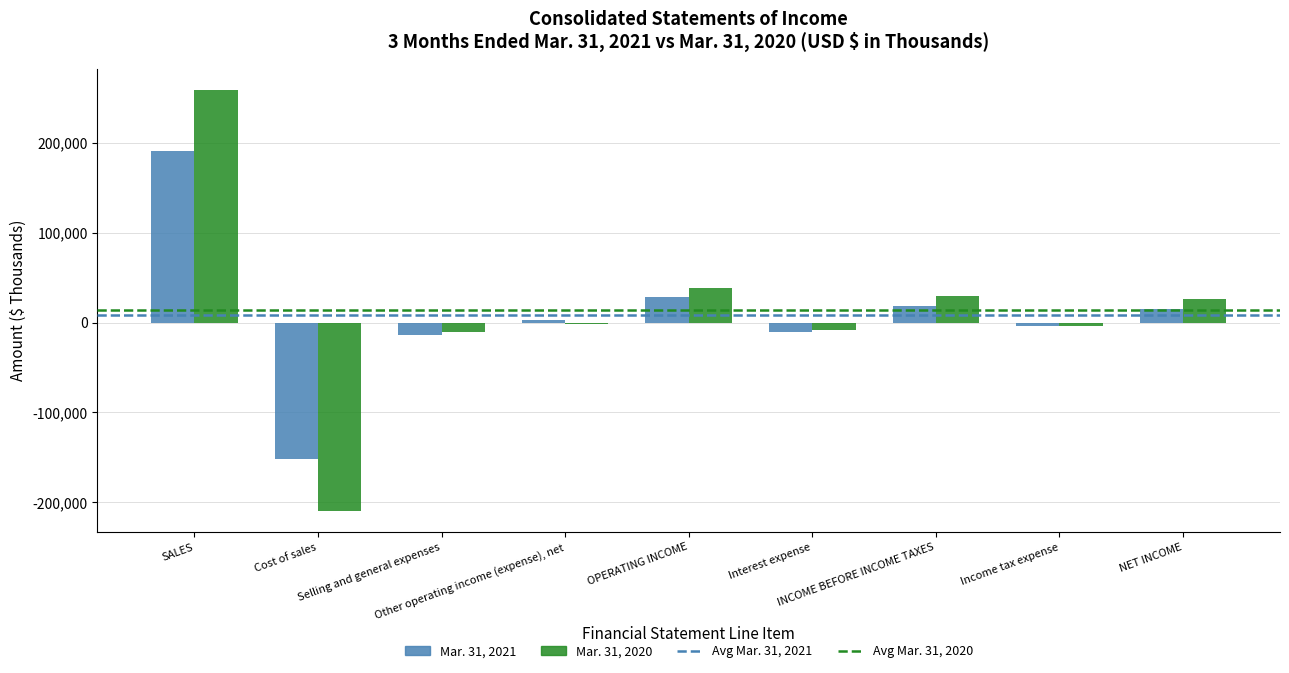

Where is Mar. 31, 2021 nearest to the value 20034?

INCOME BEFORE INCOME TAXES